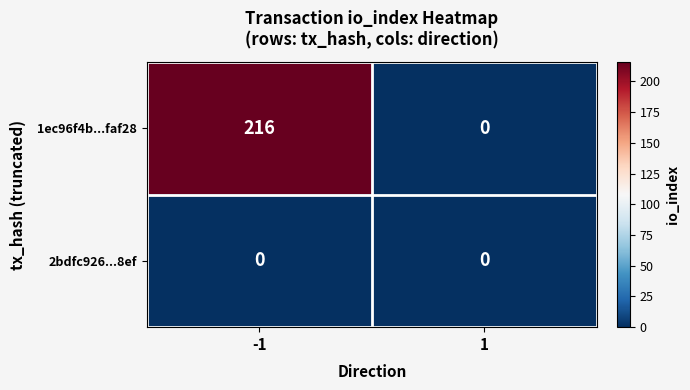

Rank the categories by 1ec96f4b...faf28 value from lowest to highest.

1, -1